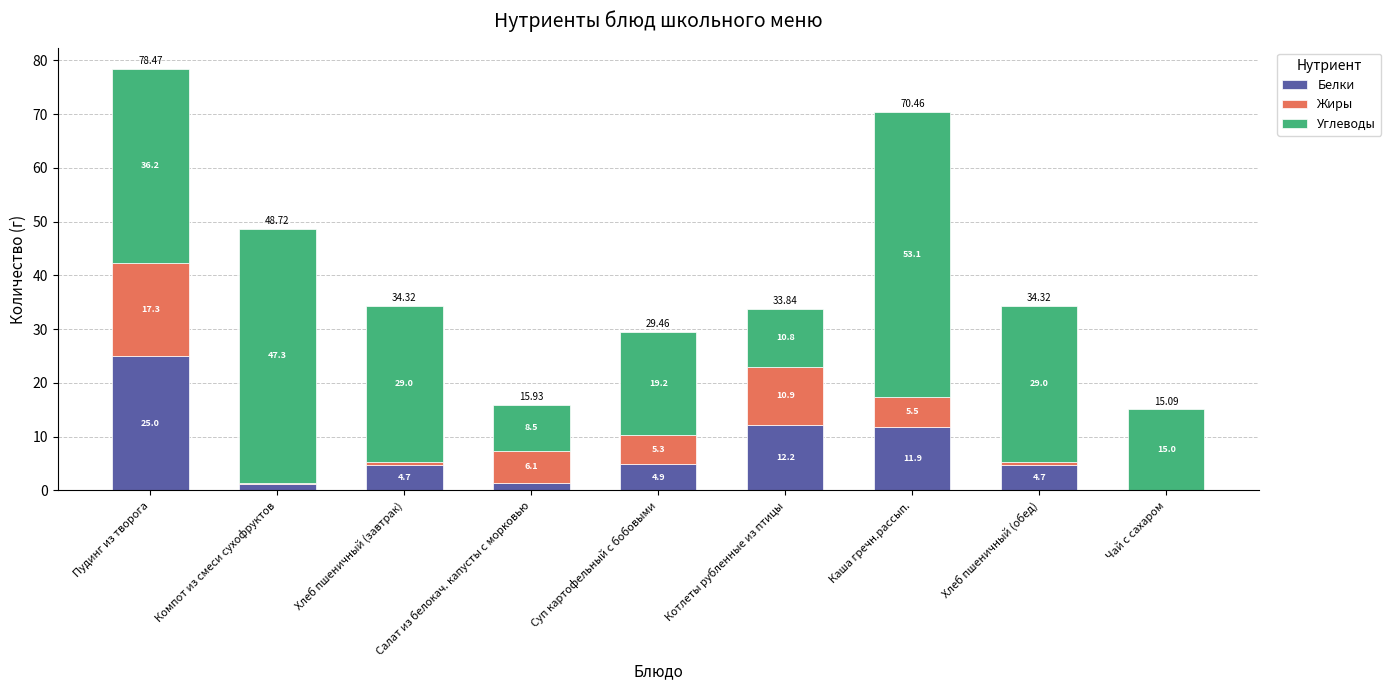

Count the number of categories in the chart.

9